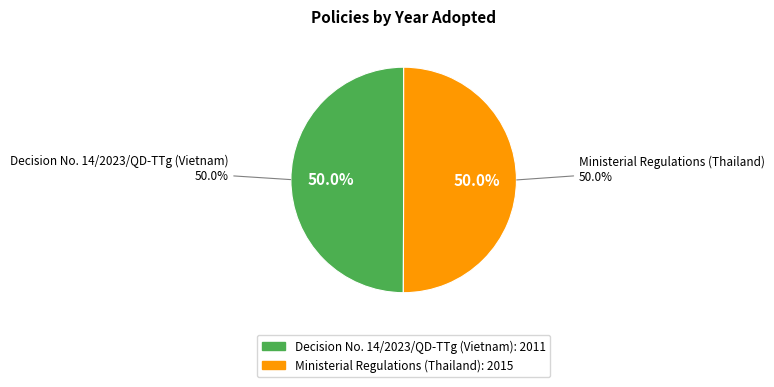

True or false: Decision No. 14/2023/QD-TTg (Vietnam) accounts for 50% of the total.

True